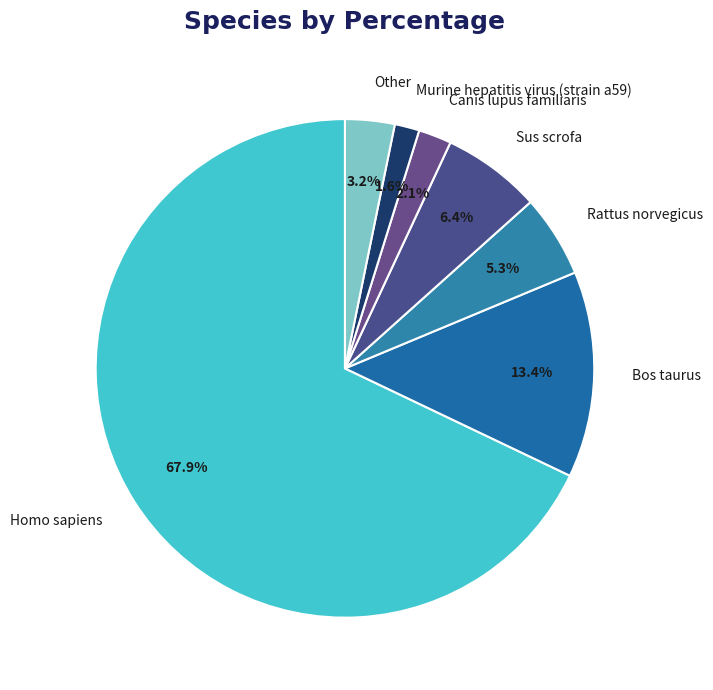

What percentage is the Sus scrofa slice, to the nearest percent?

6%